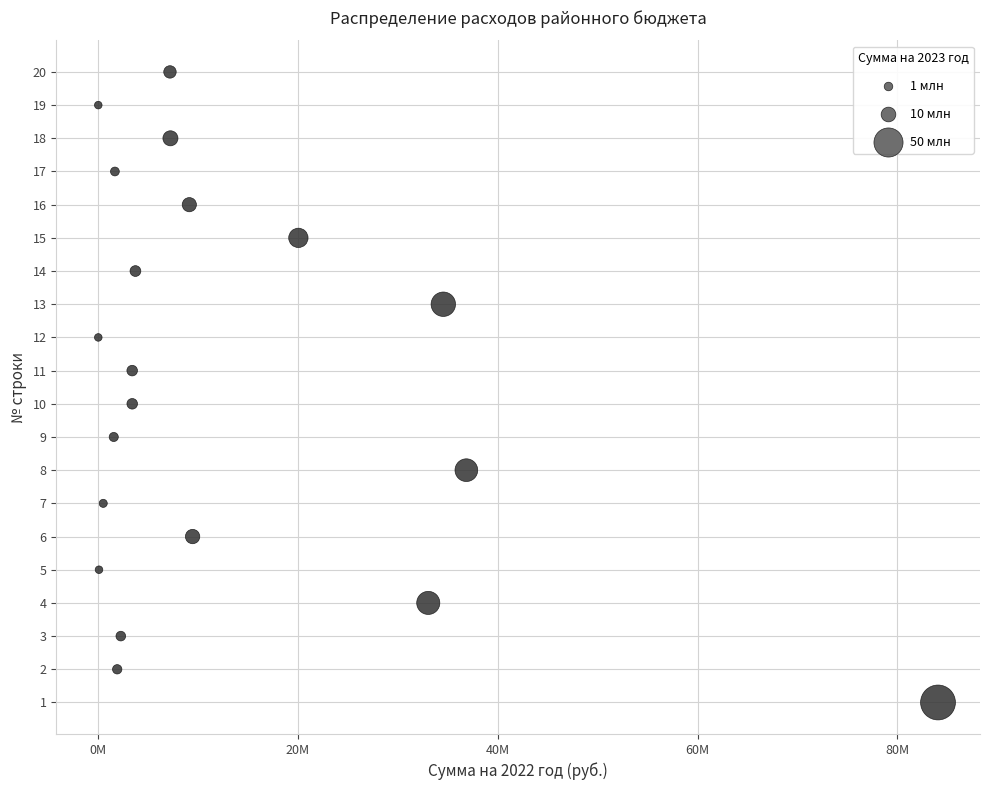

What is the range of Y values (max minus min)?

19